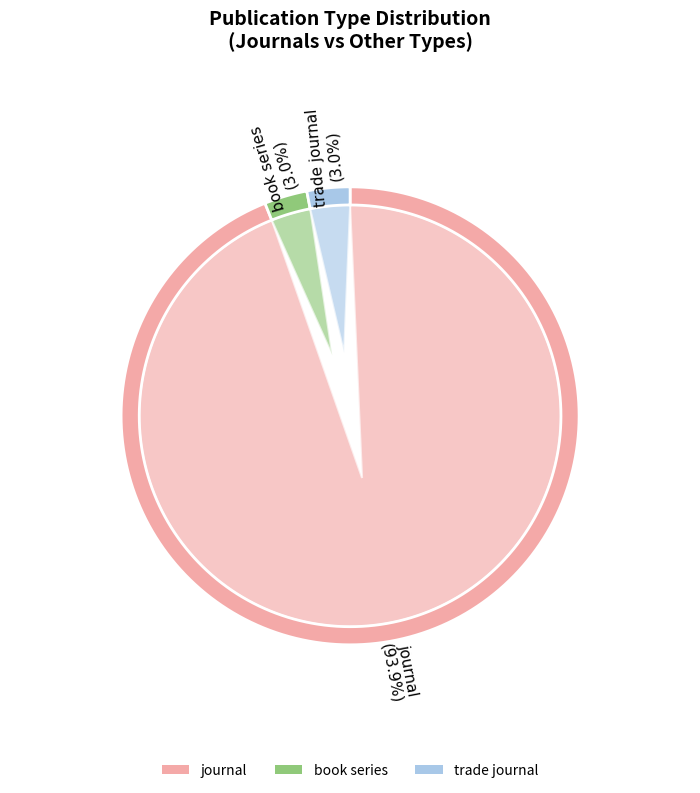

Does journal account for over 50% of the chart?

Yes